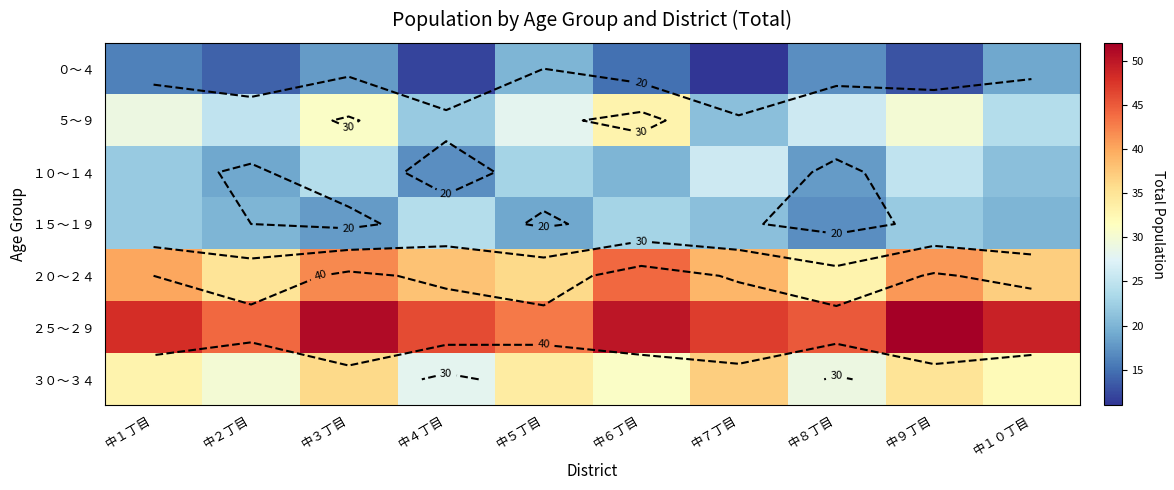

The １０～１４ series shows 22 at 中１丁目. True or false?

True